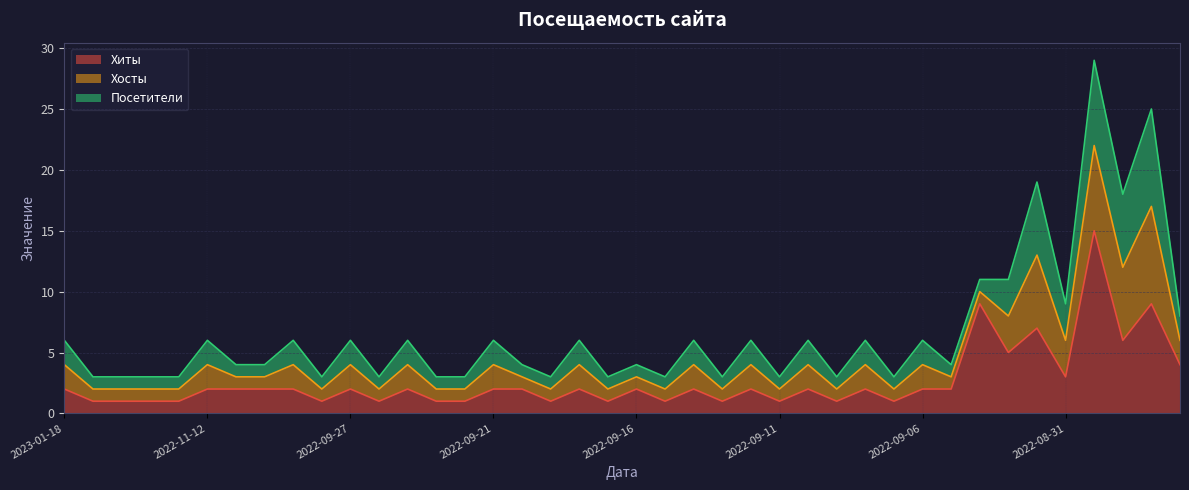

What is the label of the 13th point from the right?

2022-09-09